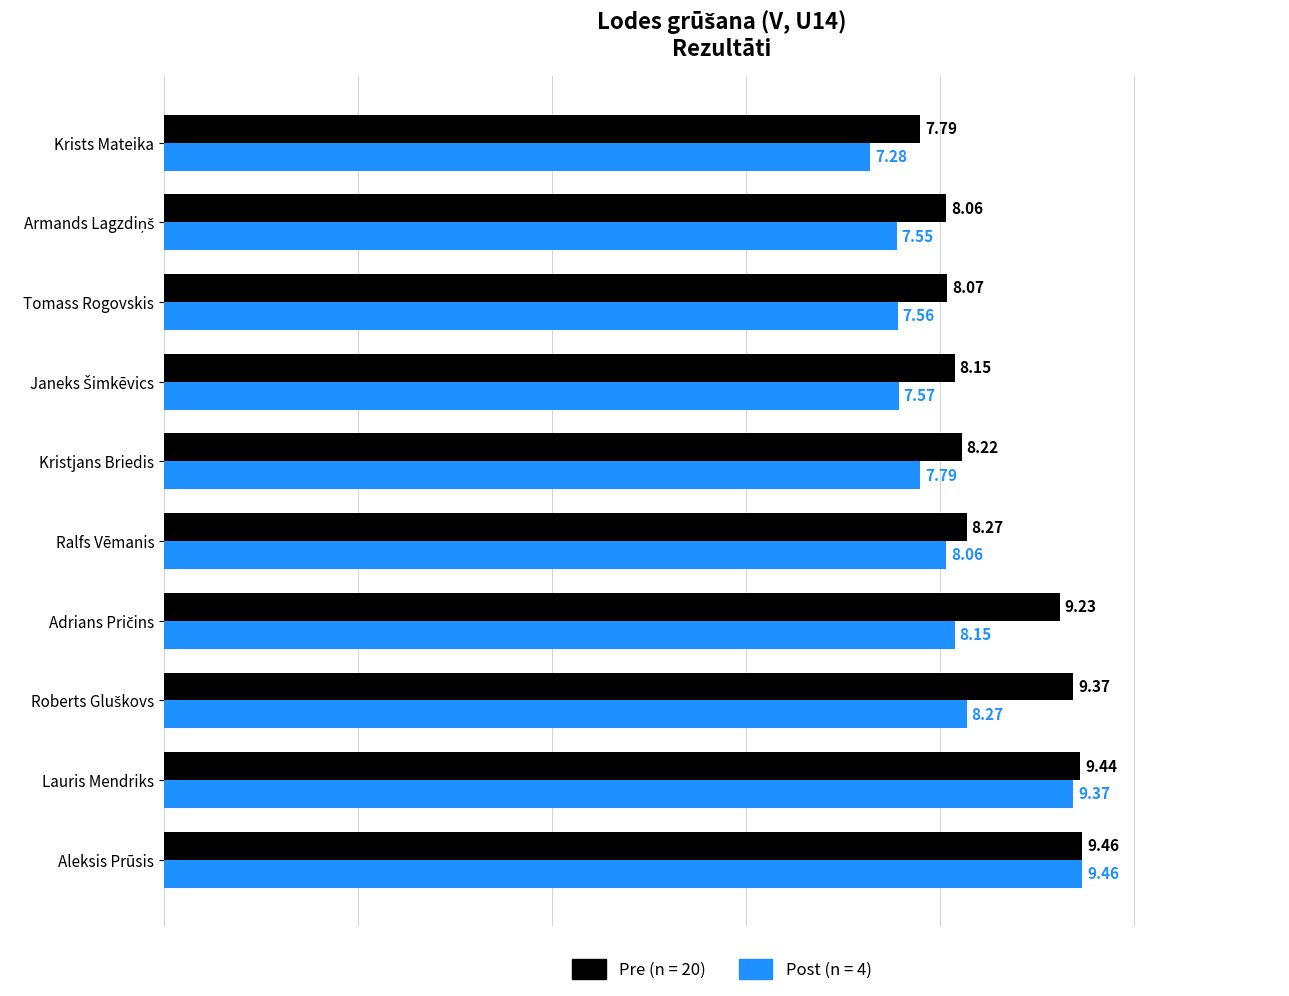

What is the difference between the Post (n = 4) values at Lauris Mendriks and Tomass Rogovskis?

1.8